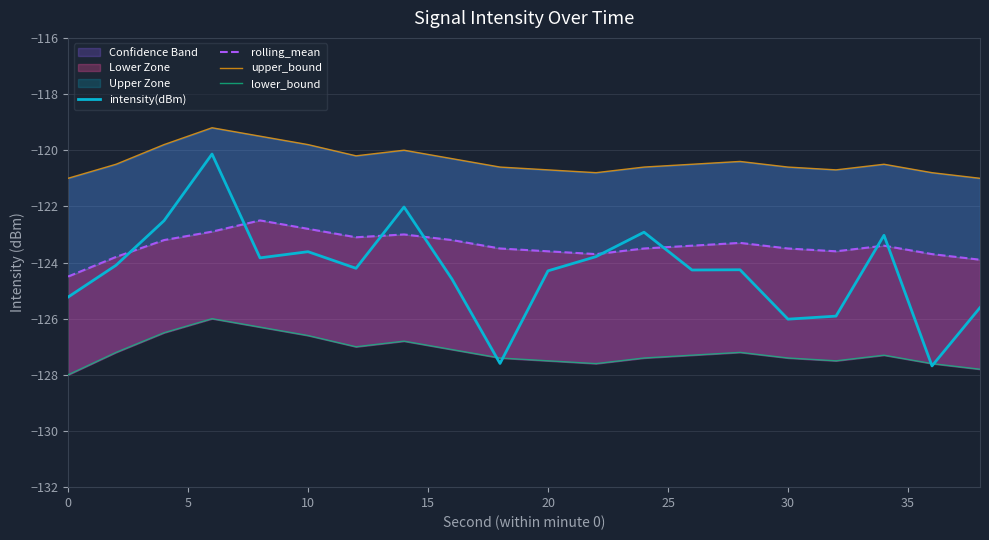

True or false: rolling_mean and upper_bound intersect in this chart.

False